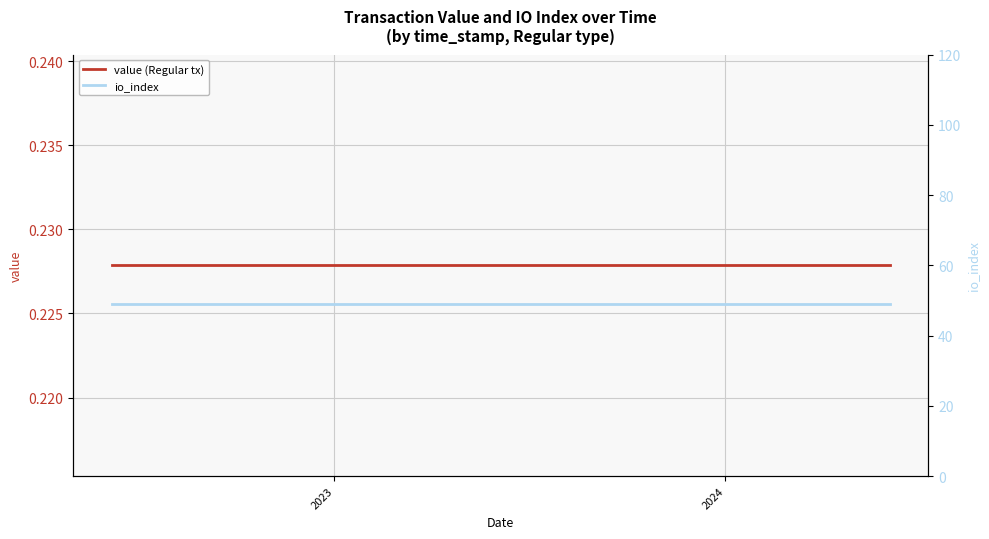

At which category is the sum across all series the highest?

2023